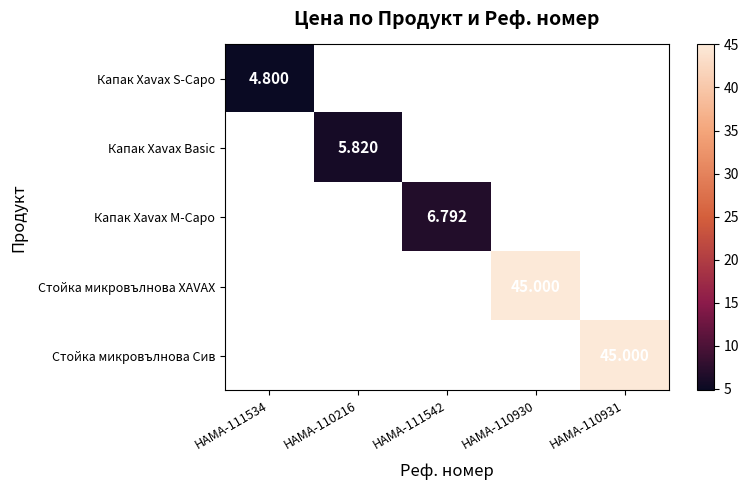

At how many categories does at least one series exceed 15?

2